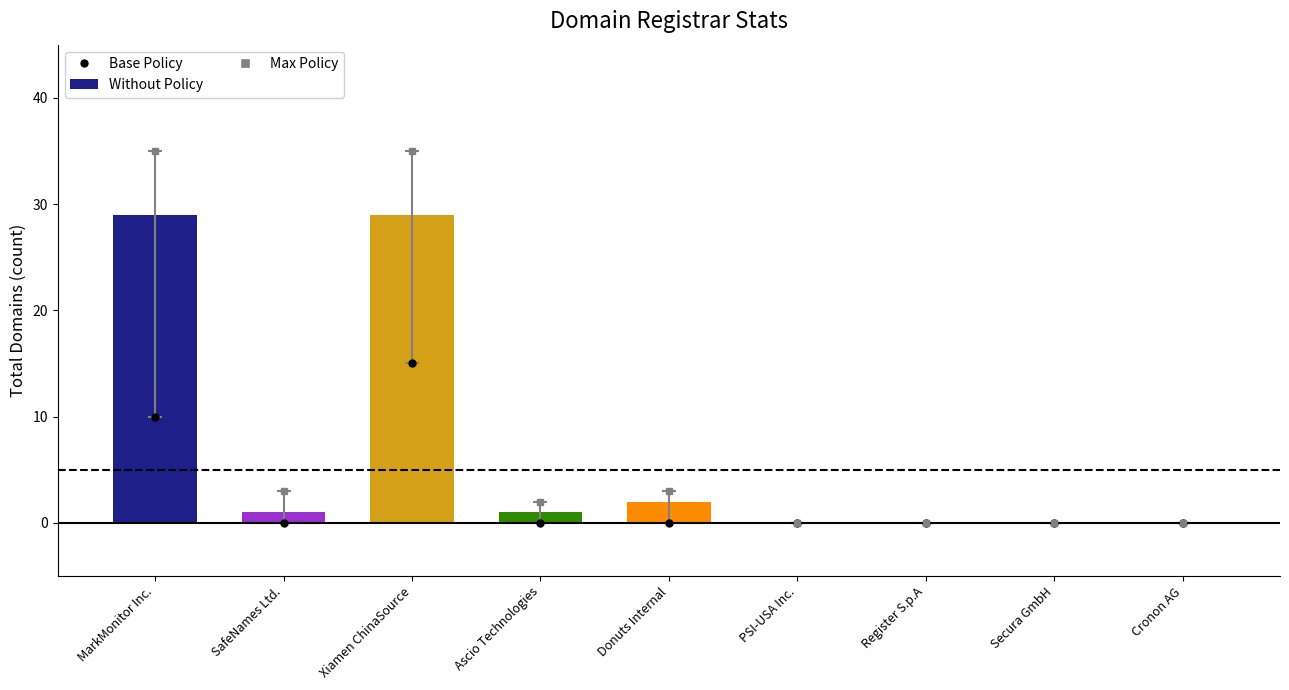

Approximately how many times larger is the value at MarkMonitor Inc. compared to Ascio Technologies?

29.0